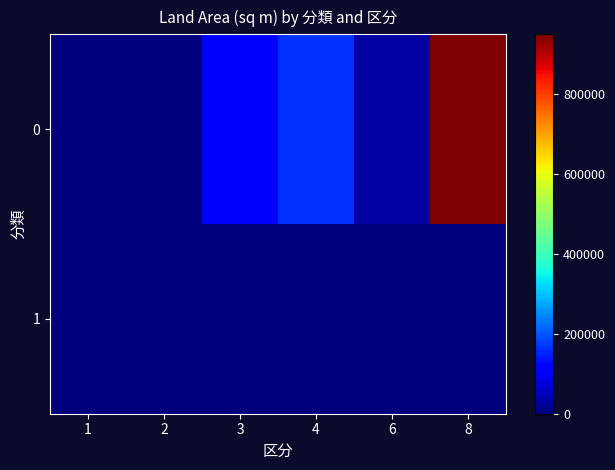

At which category is the sum across all series the highest?

8